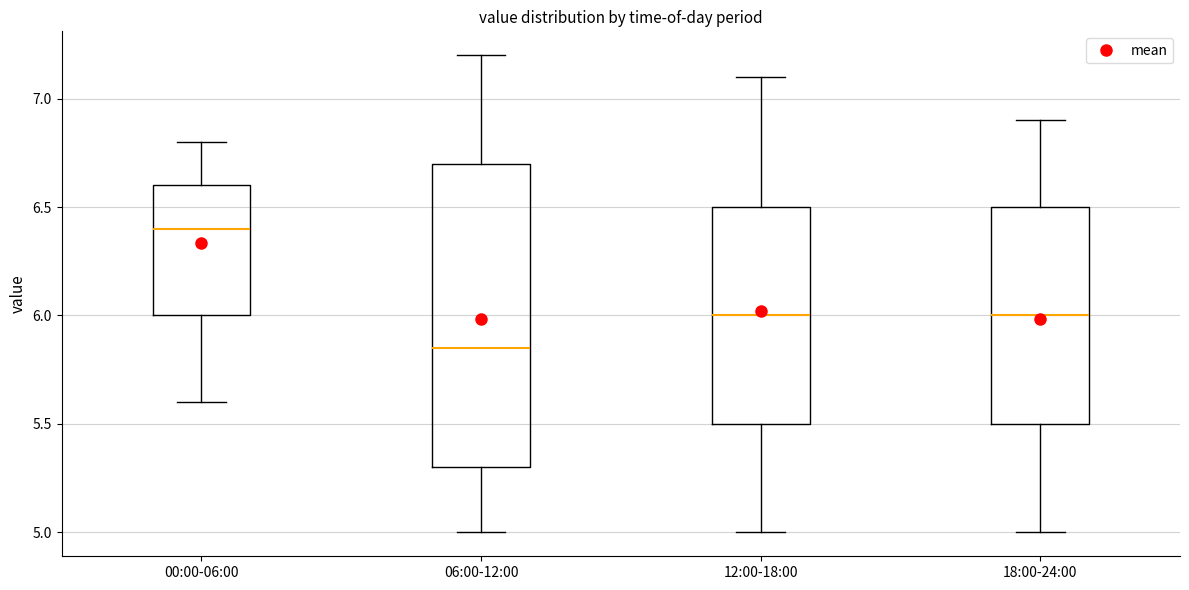

Where does the lower whisker of the box for 00:00-06:00 end on the y-axis? The values are not printed on the chart, so give them approximately, as read against the axis.

5.60